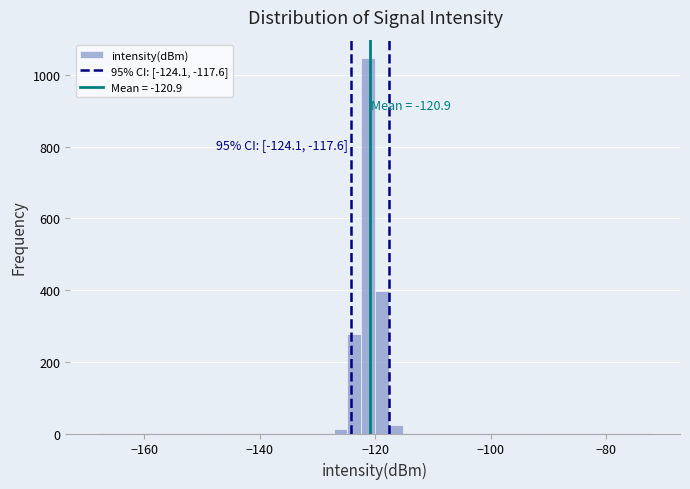

Read against the x-axis, roughly where is the centre of the tallest bar?

-122